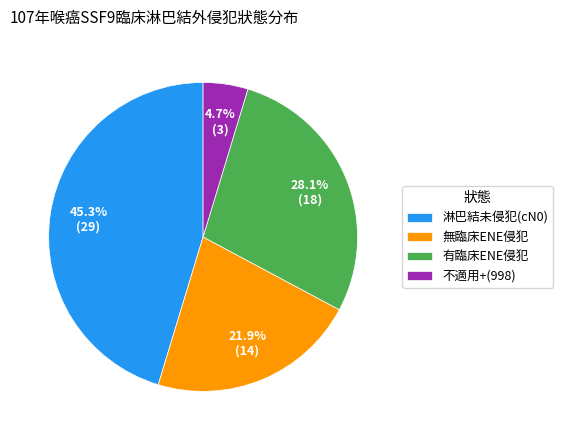

Approximately how many times larger is the value at 淋巴結未侵犯(cN0) compared to 有臨床ENE侵犯?

1.6